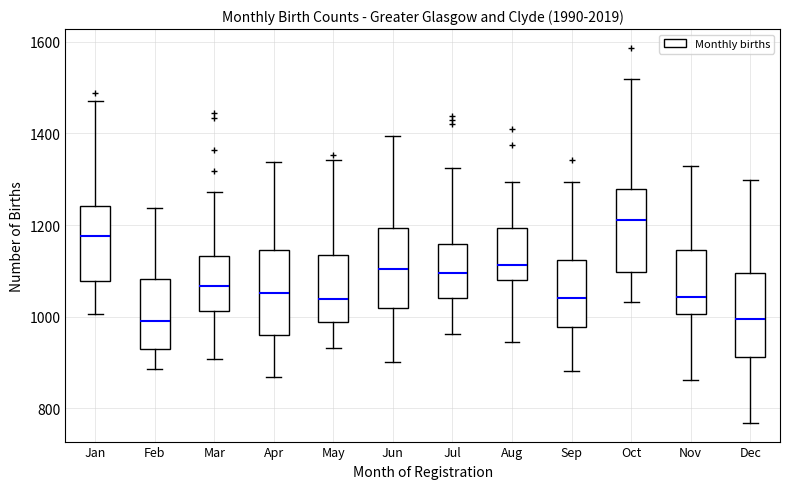

Reading left to right, transcribe this box plot: for each box, give where its median line is, the range the box spans, and where its two whiskers end, as read against the y-axis. The values are not printed on the chart, so give them approximately, as read against the axis.

Jan: median 1180, box 1080 to 1240, whiskers 1000 to 1480
Feb: median 980, box 920 to 1080, whiskers 880 to 1240
Mar: median 1060, box 1020 to 1140, whiskers 900 to 1280
Apr: median 1060, box 960 to 1140, whiskers 860 to 1340
May: median 1040, box 980 to 1140, whiskers 940 to 1340
Jun: median 1100, box 1020 to 1200, whiskers 900 to 1400
Jul: median 1100, box 1040 to 1160, whiskers 960 to 1320
Aug: median 1120, box 1080 to 1200, whiskers 940 to 1300
Sep: median 1040, box 980 to 1120, whiskers 880 to 1300
Oct: median 1220, box 1100 to 1280, whiskers 1040 to 1520
Nov: median 1040, box 1000 to 1140, whiskers 860 to 1320
Dec: median 1000, box 920 to 1100, whiskers 760 to 1300